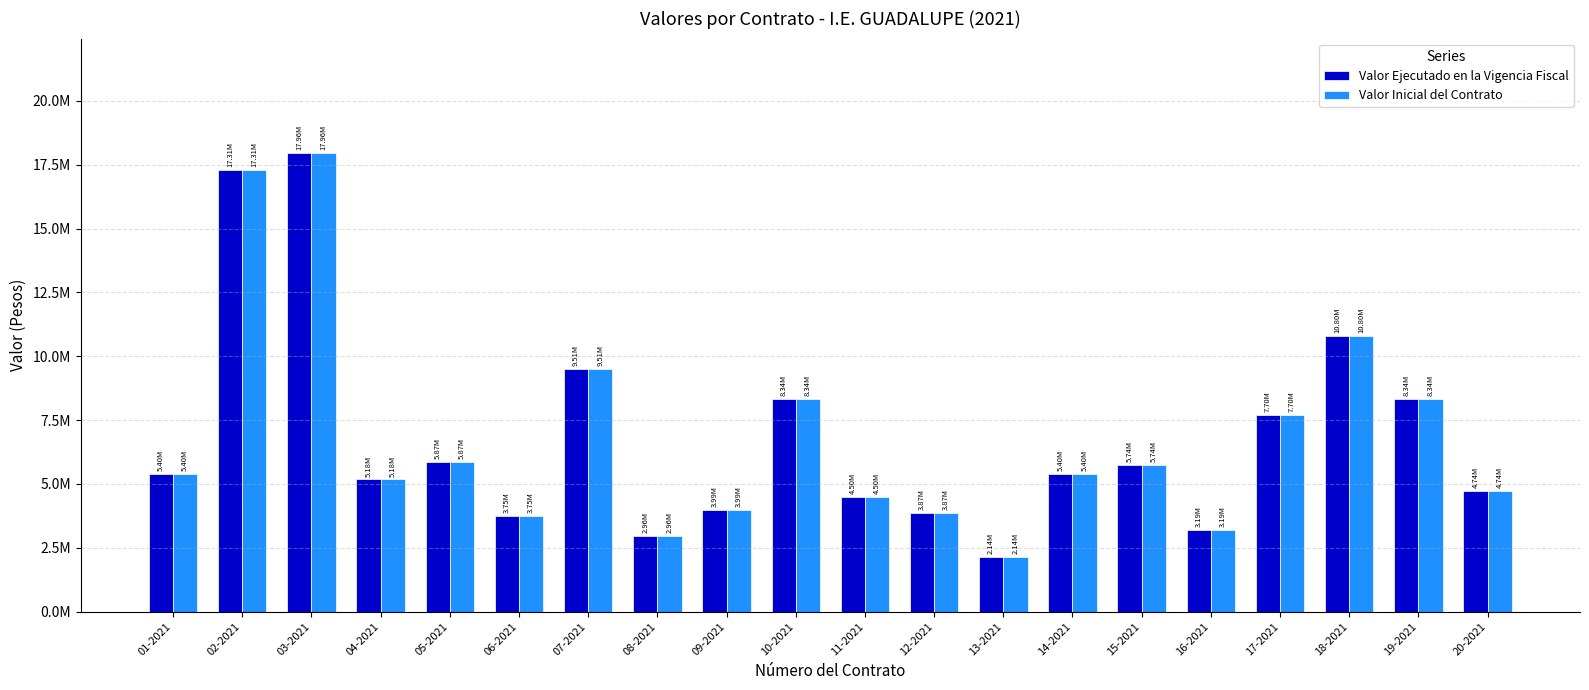

Reading left to right, transcribe all the data shown in this chart.

Valor Ejecutado en la Vigencia Fiscal: 01-2021=5400000	02-2021=17306900	03-2021=17955500	04-2021=5176000	05-2021=5870790	06-2021=3750000	07-2021=9514050	08-2021=2963434	09-2021=3989997	10-2021=8336545	11-2021=4500000	12-2021=3872950	13-2021=2140000	14-2021=5400000	15-2021=5740000	16-2021=3190100	17-2021=7704080	18-2021=10800000	19-2021=8341017	20-2021=4742150
Valor Inicial del Contrato: 01-2021=5400000	02-2021=17306900	03-2021=17955500	04-2021=5176000	05-2021=5870790	06-2021=3750000	07-2021=9514050	08-2021=2963434	09-2021=3990000	10-2021=8336545	11-2021=4500000	12-2021=3872950	13-2021=2140000	14-2021=5400000	15-2021=5740000	16-2021=3190100	17-2021=7704080	18-2021=10800000	19-2021=8341017	20-2021=4742150